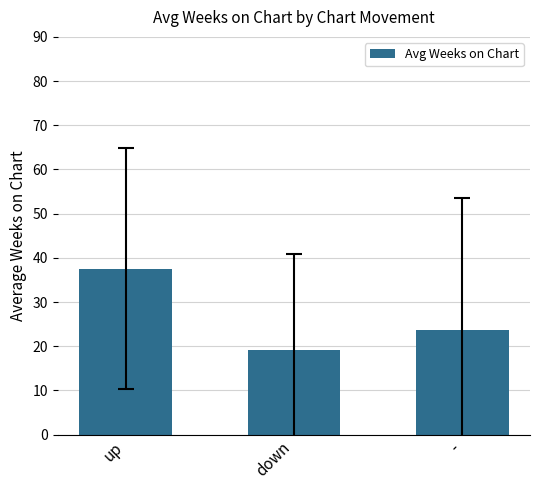

The chart shows a value of 19.1 at down. True or false?

True